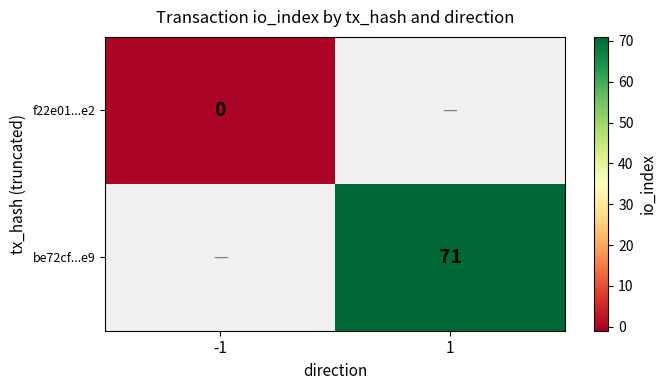

Is it true that be72cf...e9 equals 71 at 1?

True